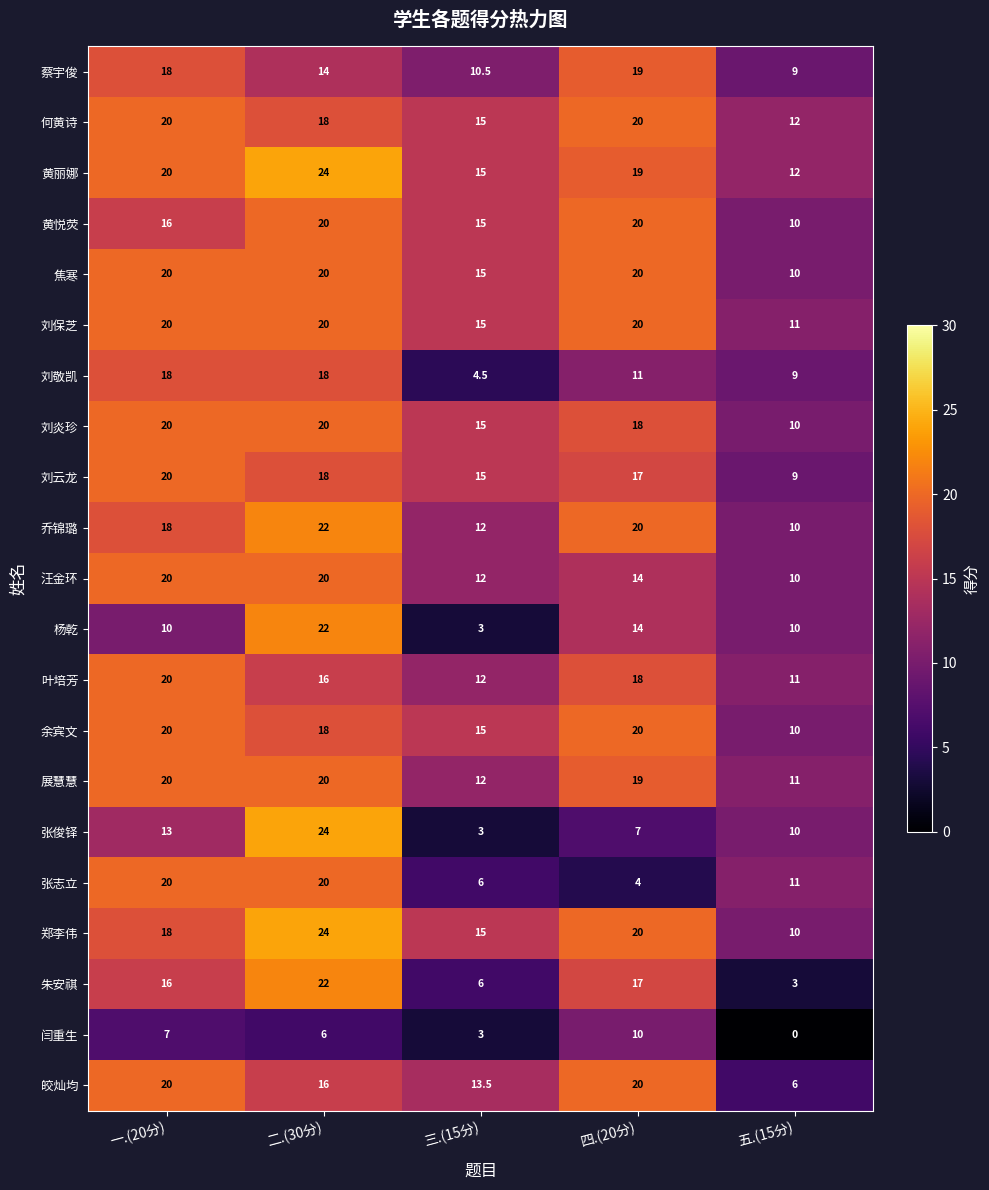

The value of 何黄诗 at 二.(30分) is 18.0. True or false?

True